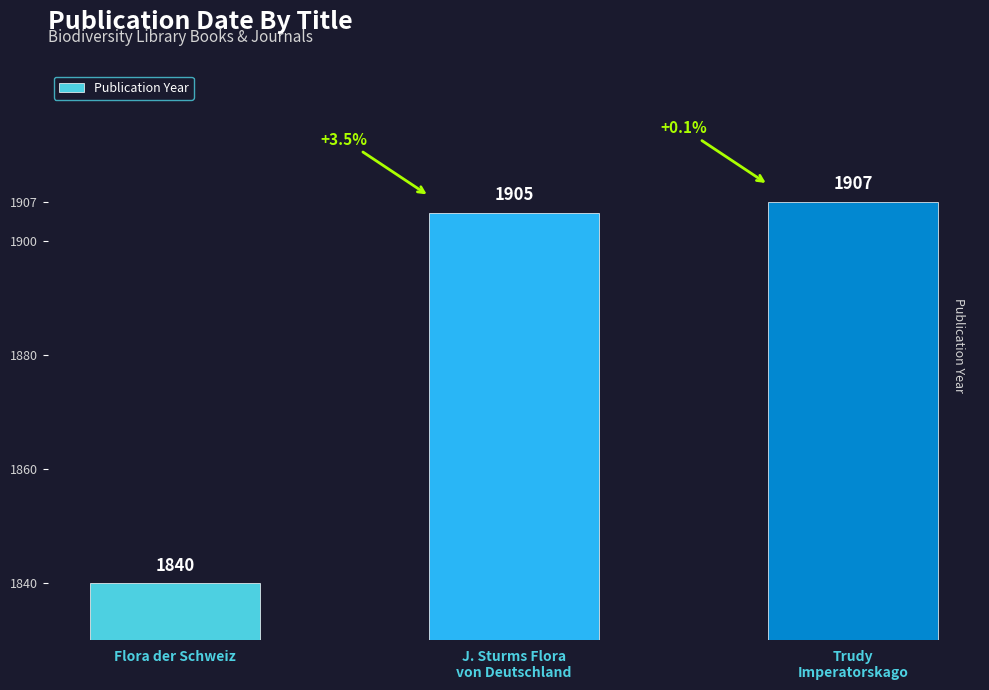

List the labels in order of value, largest first.

Trudy
Imperatorskago, J. Sturms Flora
von Deutschland, Flora der Schweiz